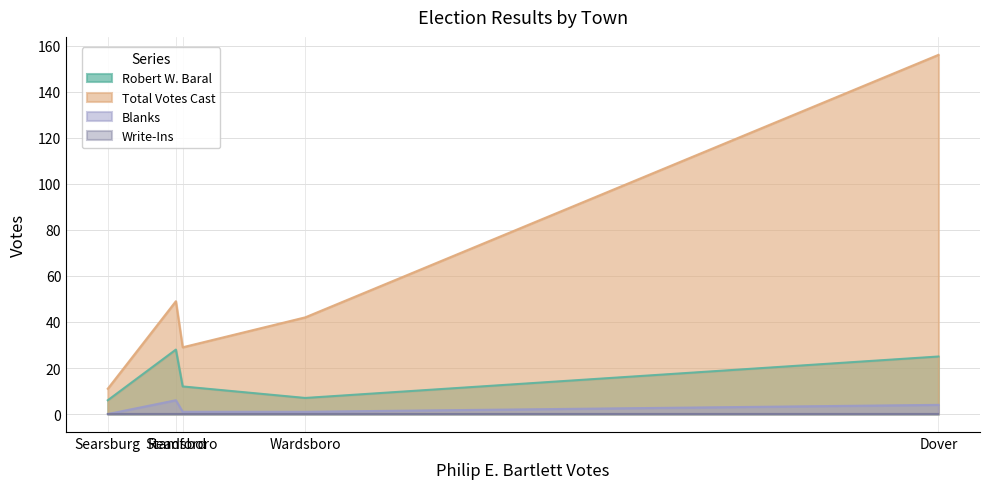

True or false: Total Votes Cast and Robert W. Baral intersect in this chart.

False